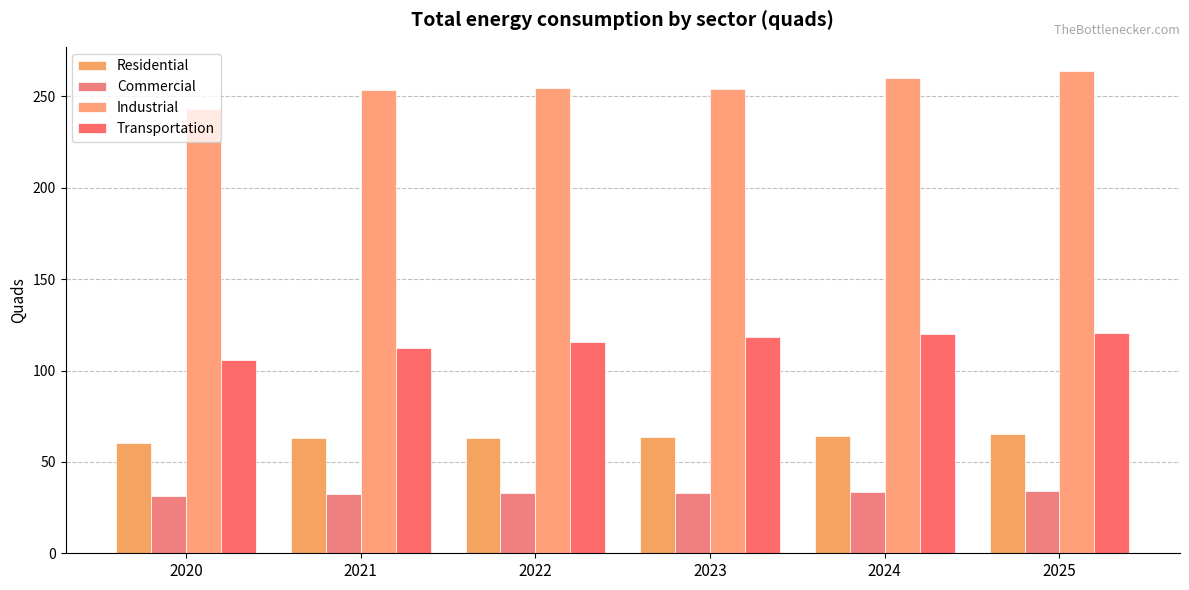

What are all the series names shown in the legend?

Residential, Commercial, Industrial, Transportation